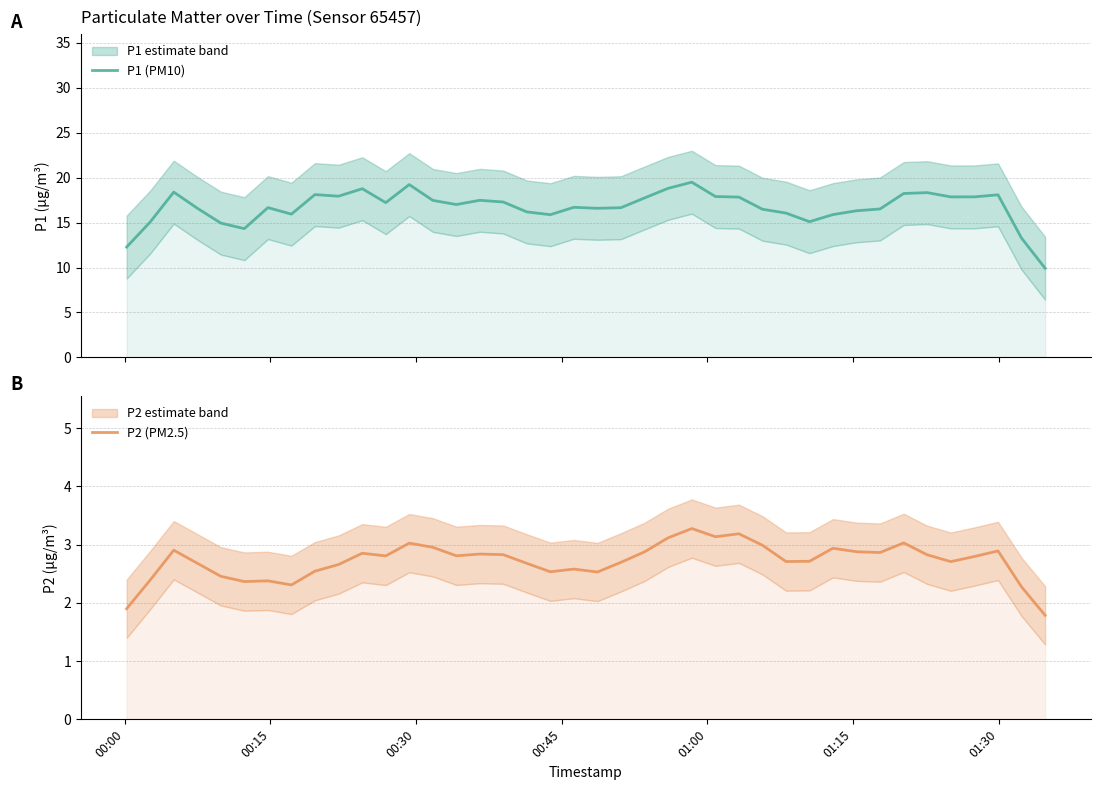

What are all the series names shown in the legend?

P1 (PM10), P2 (PM2.5)